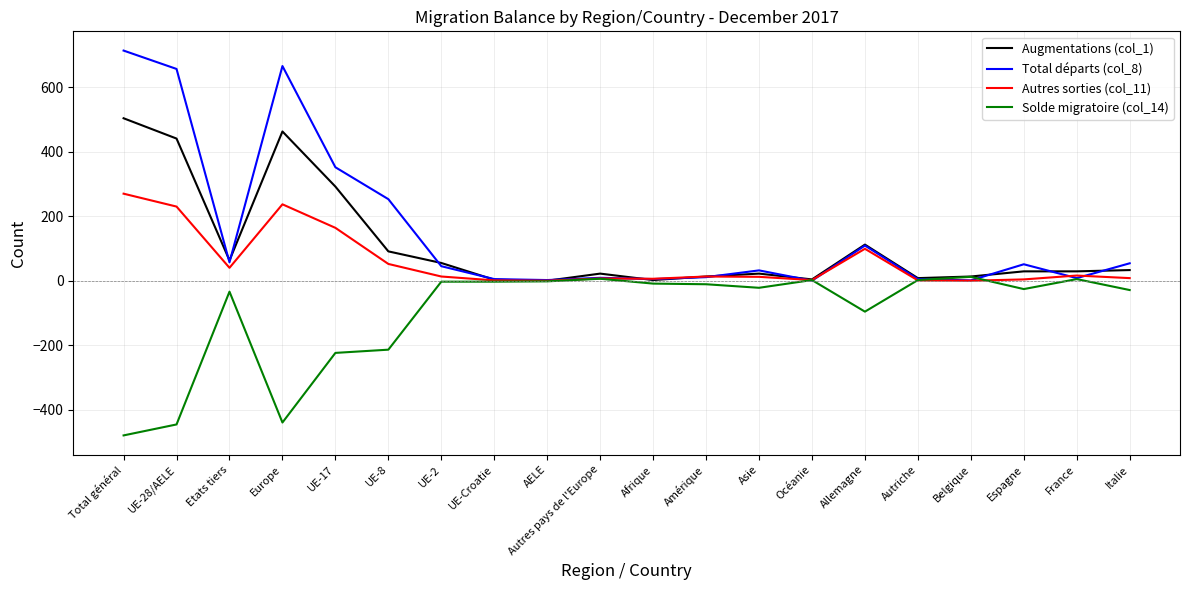

List the series in order of their peak value, lowest first.

Solde migratoire (col_14), Autres sorties (col_11), Augmentations (col_1), Total départs (col_8)